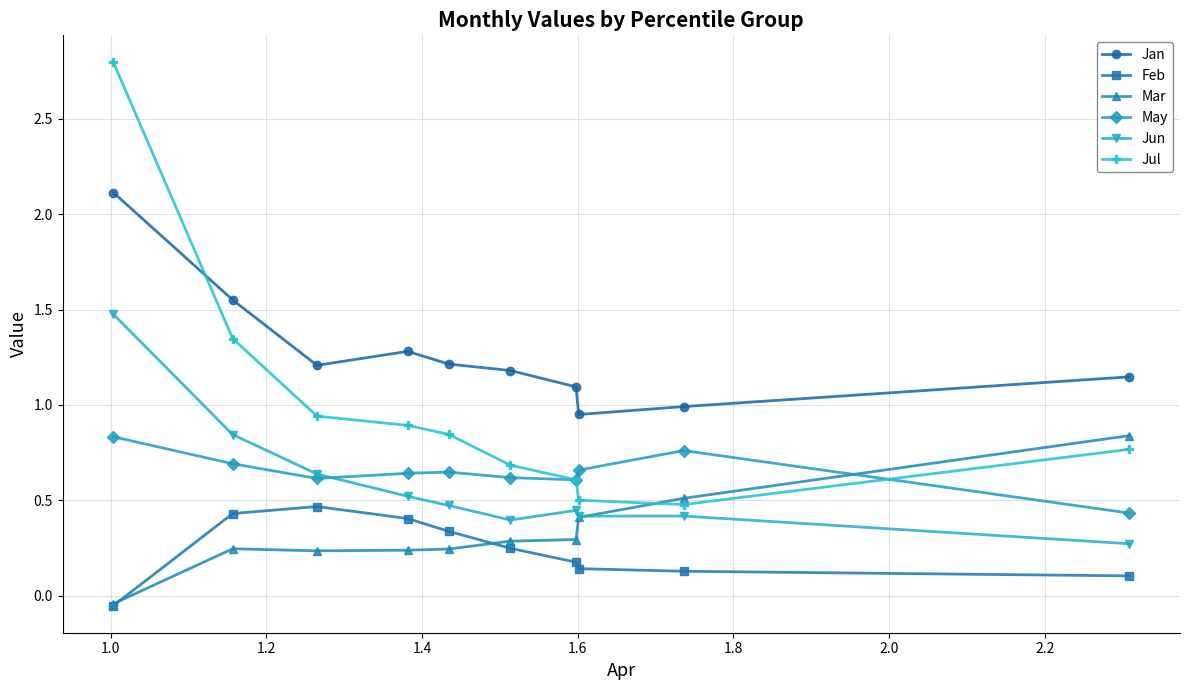

What is the maximum value shown in the chart?

2.8